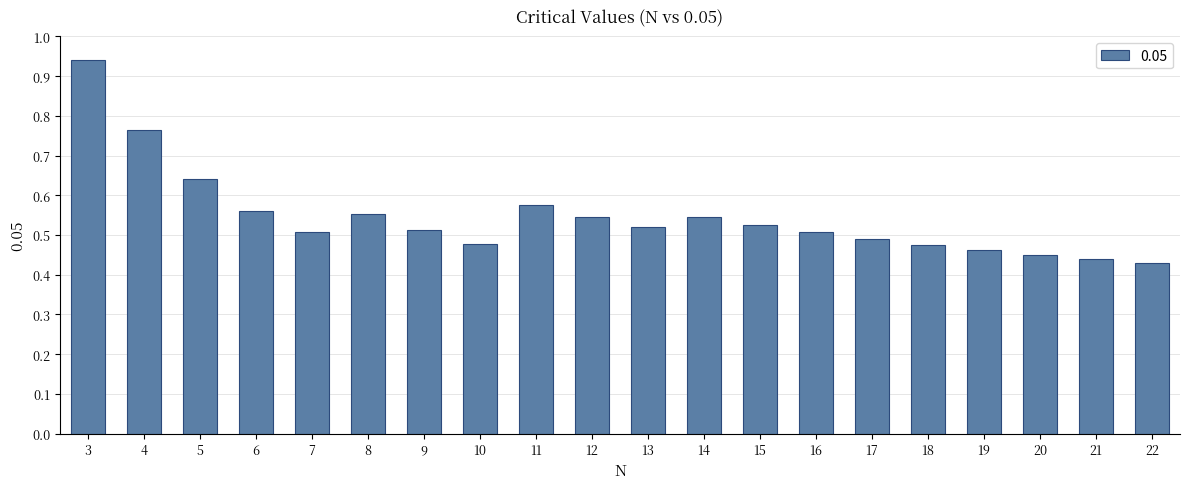

Which label corresponds to the smallest value in the chart?

22